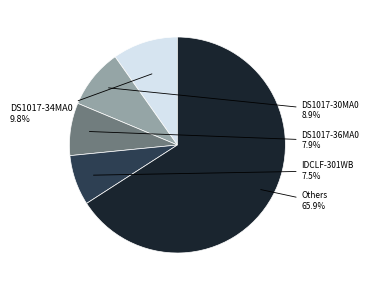

Is there any slice that represents more than half of the pie?

Yes